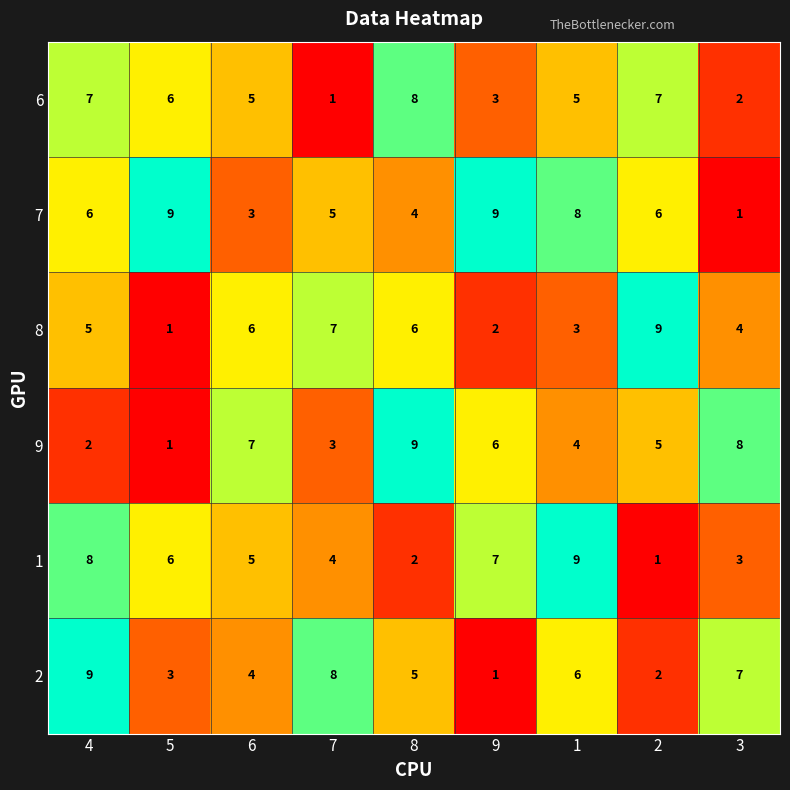

Rank the categories by 9 value from highest to lowest.

8, 3, 6, 9, 2, 1, 7, 4, 5